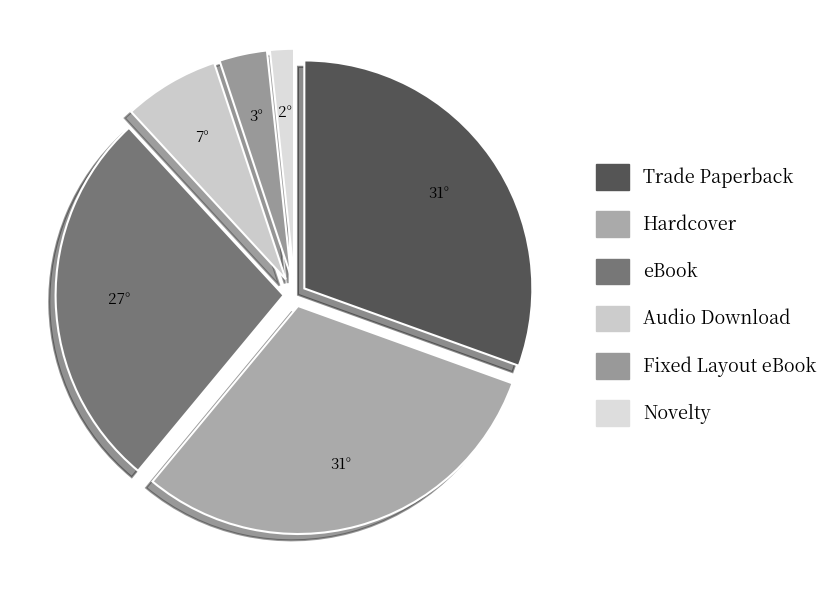

Which slice is the smallest?

Novelty